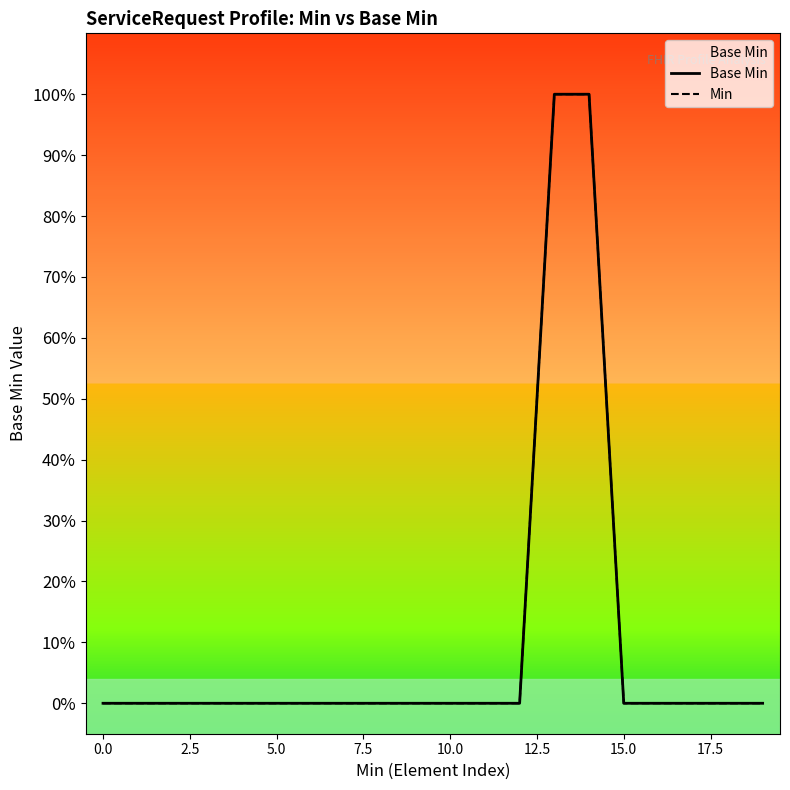

How many Base Min values are between 0 and 1?

20